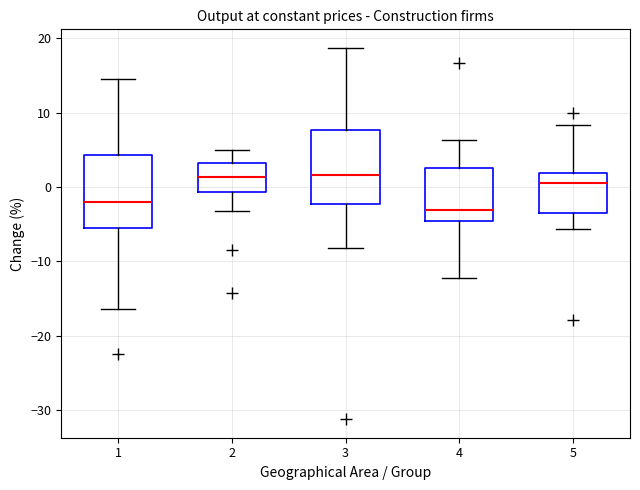

Reading left to right, read every box against the y-axis: the position of its median line, the range the box covers, and the ends of its whiskers. The values are not printed on the chart, so give them approximately, as read against the axis.

1: median -2, box -6 to 4, whiskers -16 to 15
2: median 1, box -1 to 3, whiskers -3 to 5
3: median 2, box -2 to 8, whiskers -8 to 19
4: median -3, box -5 to 3, whiskers -12 to 6
5: median 1, box -4 to 2, whiskers -6 to 8